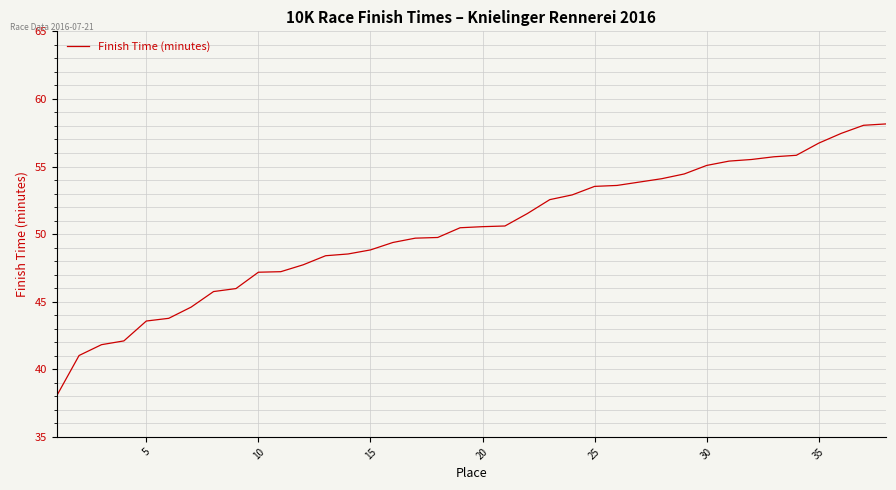

What is the difference between the maximum and minimum values?

20.1